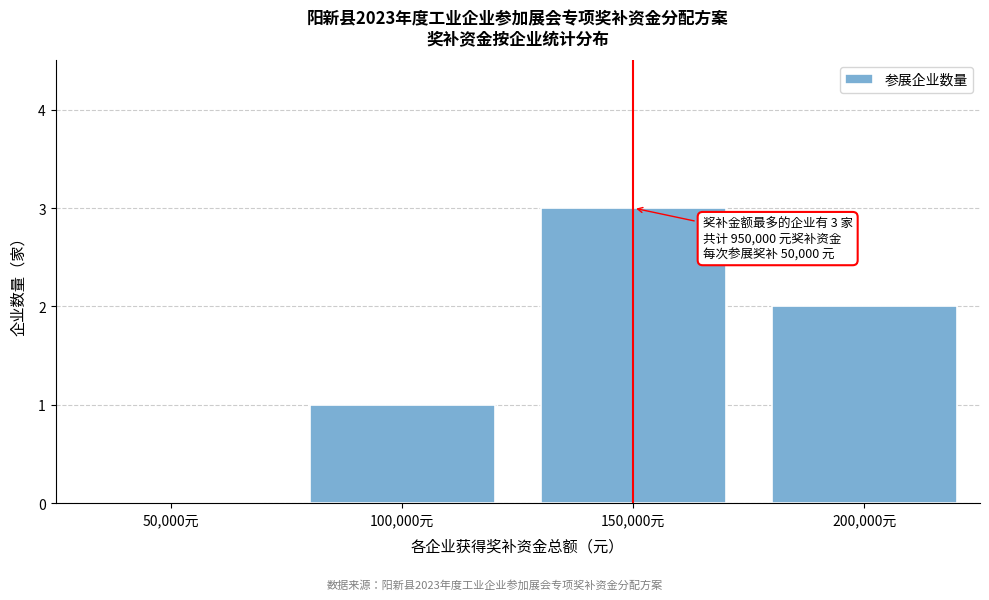

Reading left to right, transcribe all the data shown in this chart.

50,000元=0	100,000元=1	150,000元=3	200,000元=2